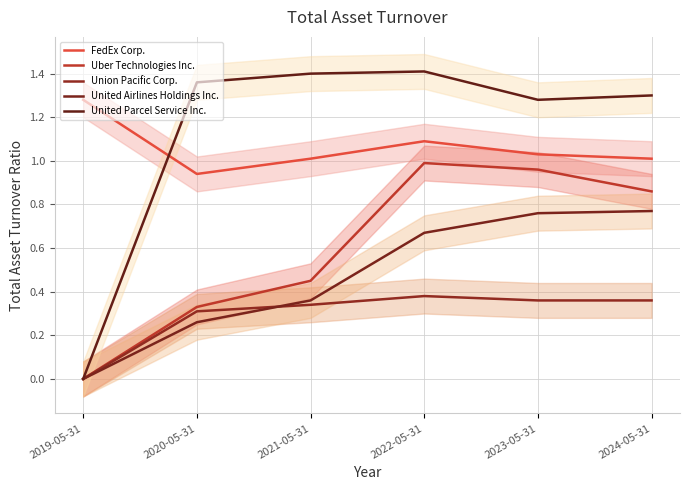

Reading left to right, transcribe all the data shown in this chart.

FedEx Corp.: 2019-05-31=1.3	2020-05-31=0.9	2021-05-31=1.0	2022-05-31=1.1	2023-05-31=1.0	2024-05-31=1.0
Uber Technologies Inc.: 2019-05-31=0.0	2020-05-31=0.3	2021-05-31=0.5	2022-05-31=1.0	2023-05-31=1.0	2024-05-31=0.9
Union Pacific Corp.: 2019-05-31=0.0	2020-05-31=0.3	2021-05-31=0.3	2022-05-31=0.4	2023-05-31=0.4	2024-05-31=0.4
United Airlines Holdings Inc.: 2019-05-31=0.0	2020-05-31=0.3	2021-05-31=0.4	2022-05-31=0.7	2023-05-31=0.8	2024-05-31=0.8
United Parcel Service Inc.: 2019-05-31=0.0	2020-05-31=1.4	2021-05-31=1.4	2022-05-31=1.4	2023-05-31=1.3	2024-05-31=1.3